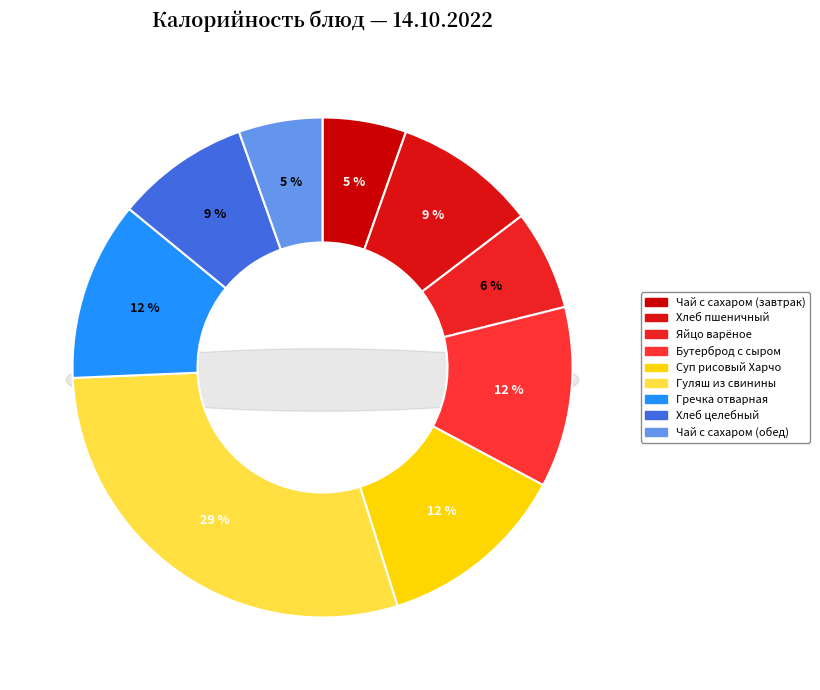

To the nearest percent, what is the combined percentage of Чай с сахаром (завтрак) and Чай с сахаром (обед)?

11%